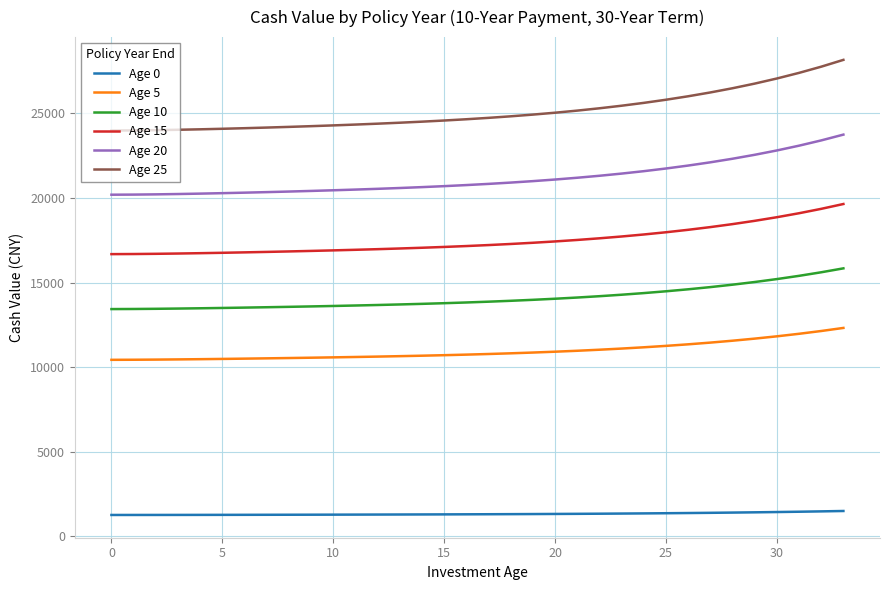

What is the sum of all Age 20 values?

720153.5